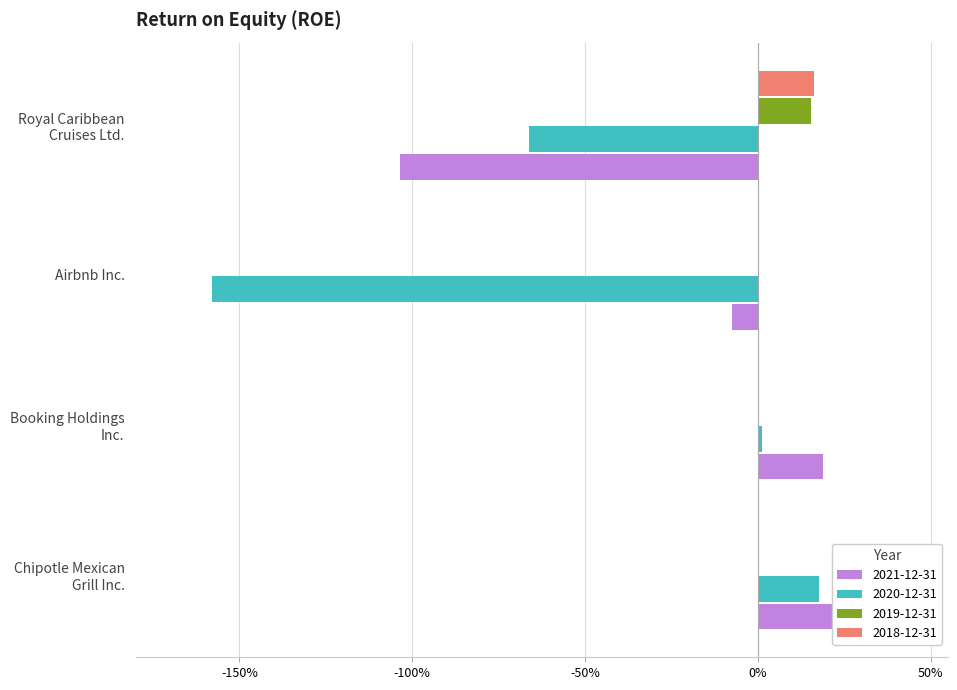

The value of 2020-12-31 at Royal Caribbean
Cruises Ltd. is -0.1. True or false?

False